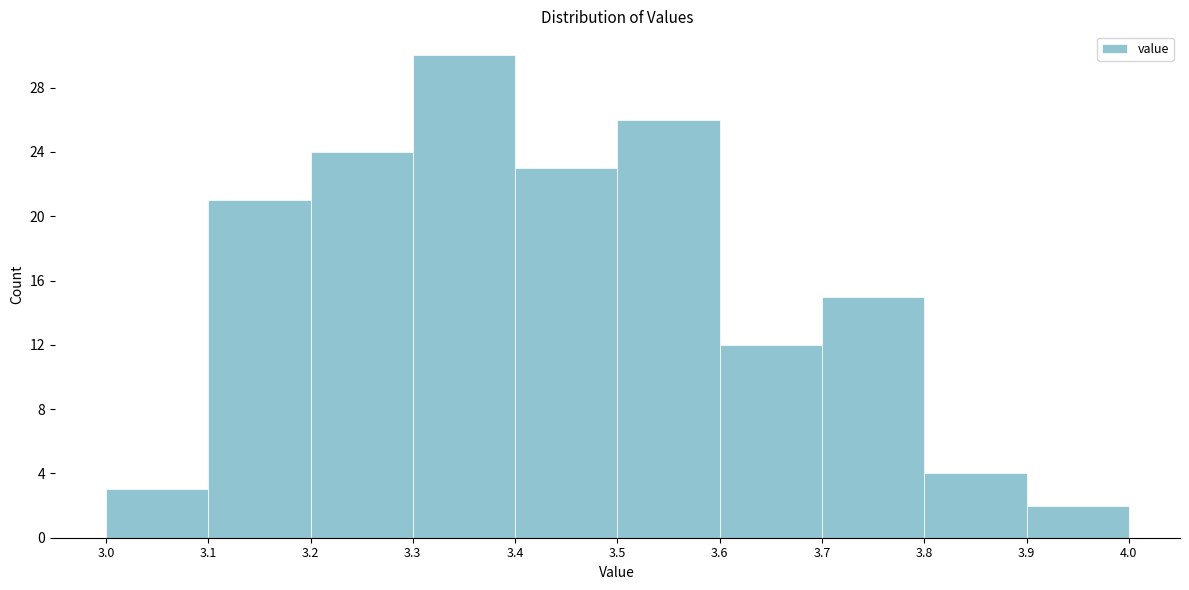

Which range on the x-axis has the tallest bar?

3.3 to 3.4